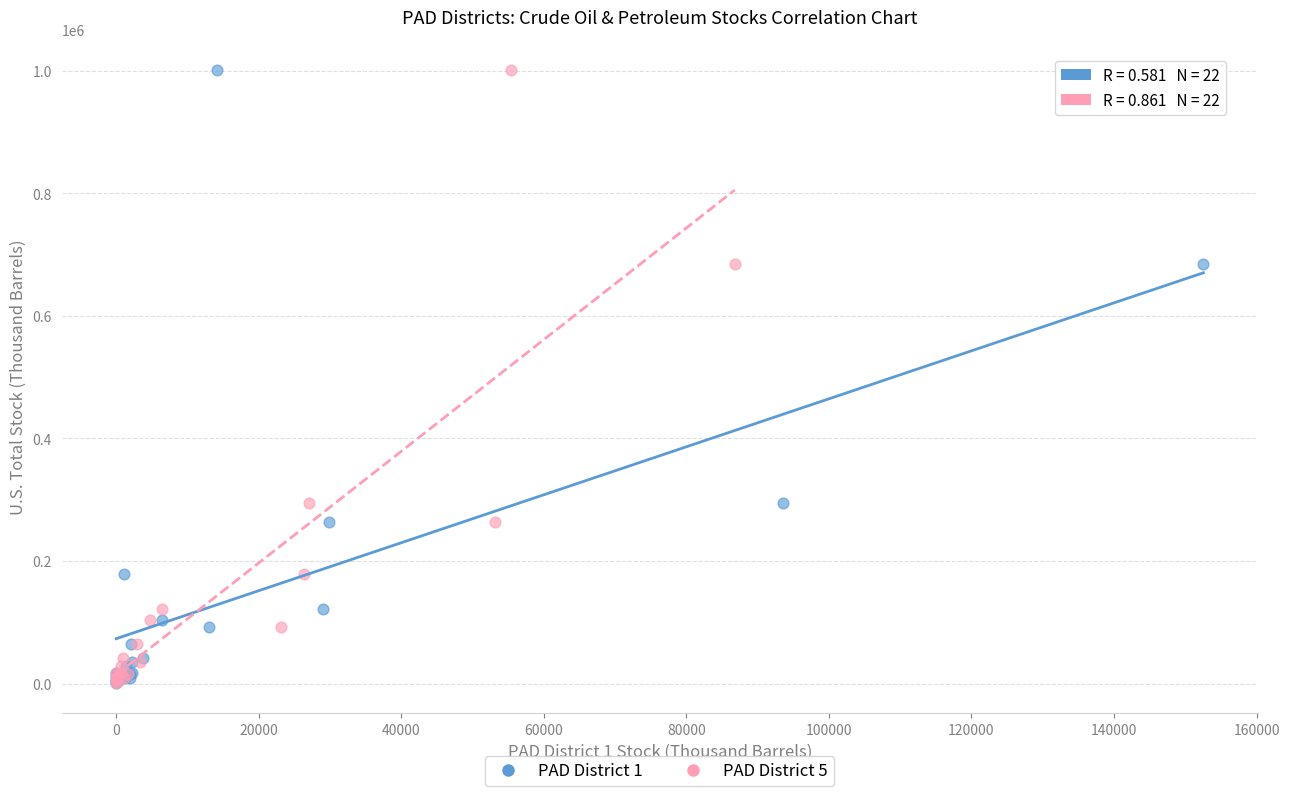

What are all the series names shown in the legend?

PAD District 1, PAD District 5